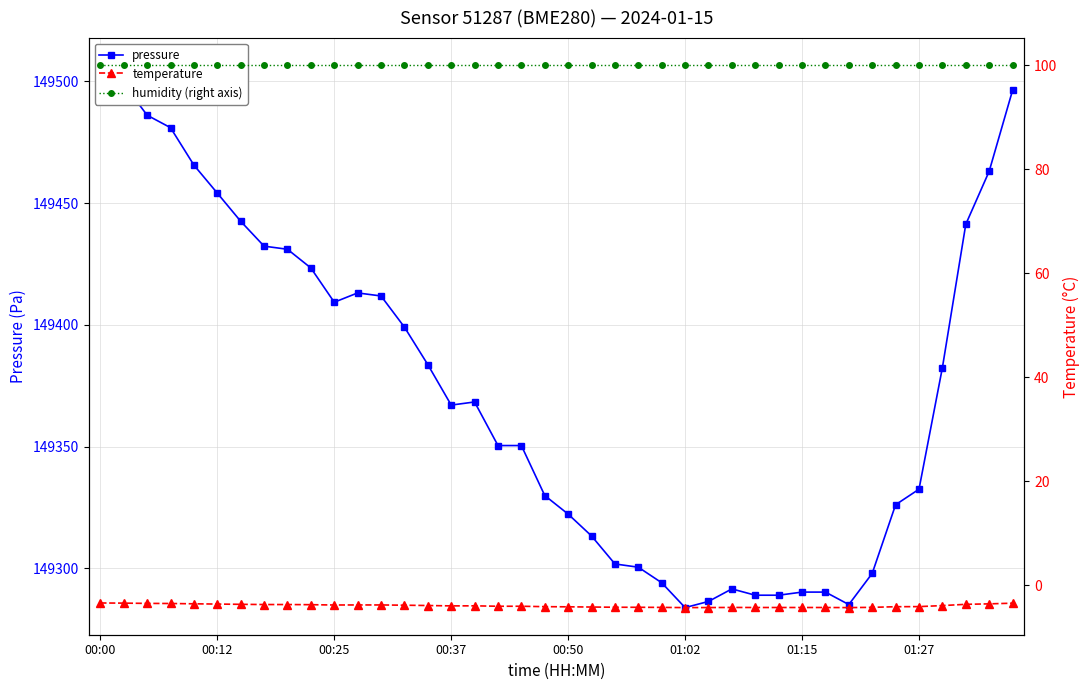

True or false: pressure and humidity (right axis) intersect in this chart.

False